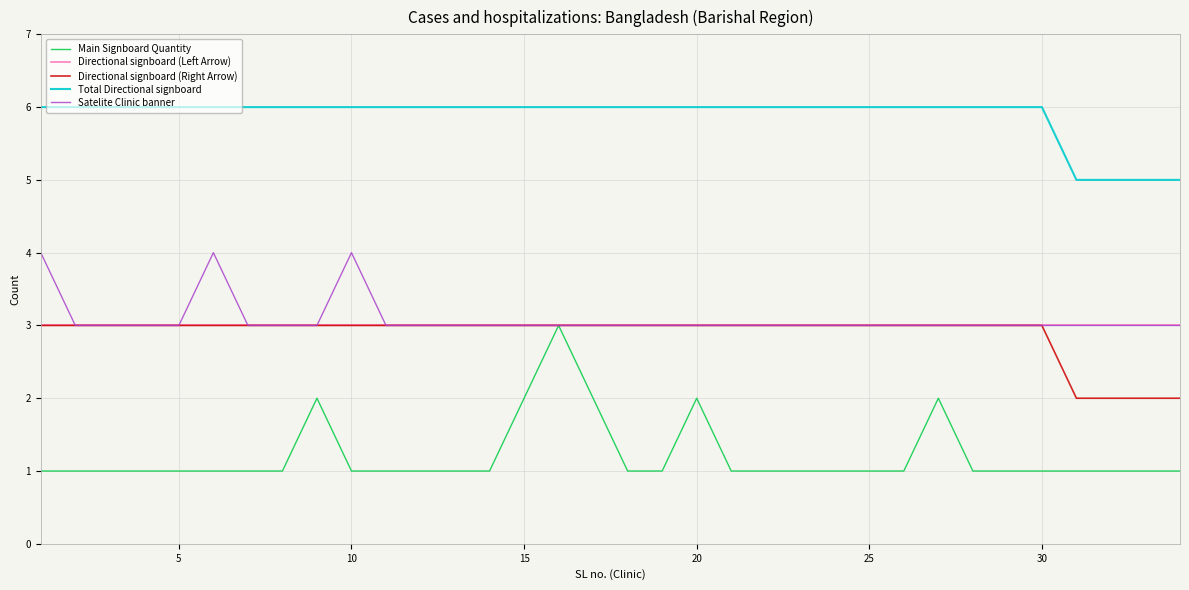

Which series has the largest total across all categories?

Total Directional signboard